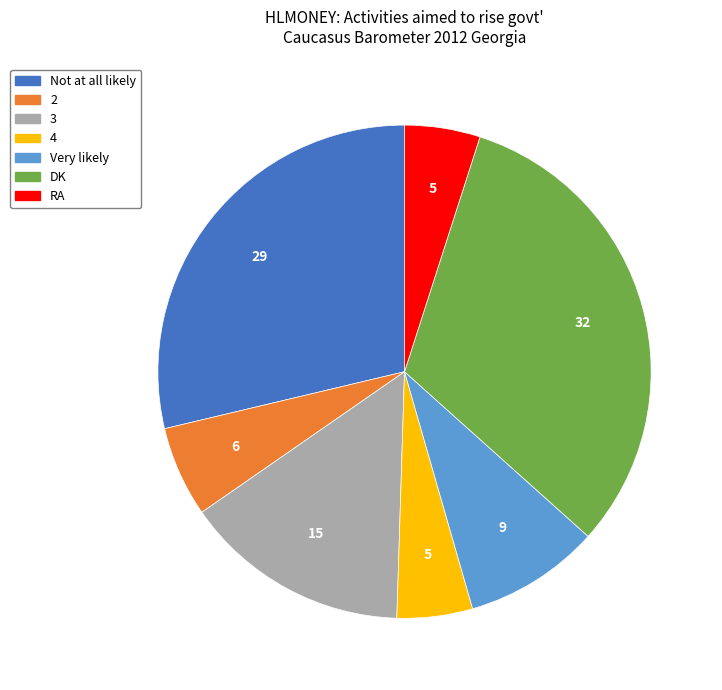

Is there any slice that represents more than half of the pie?

No